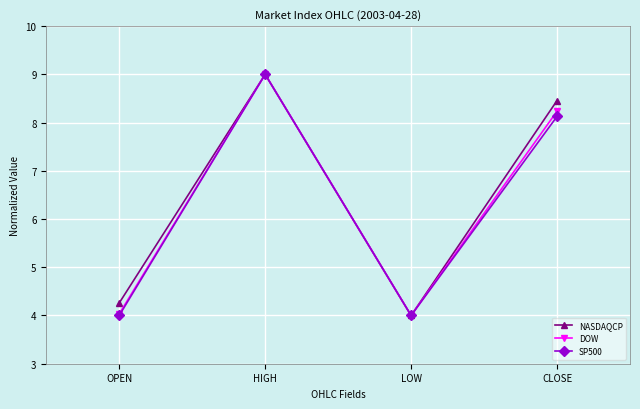

Where does the DOW series first go above 8?

HIGH